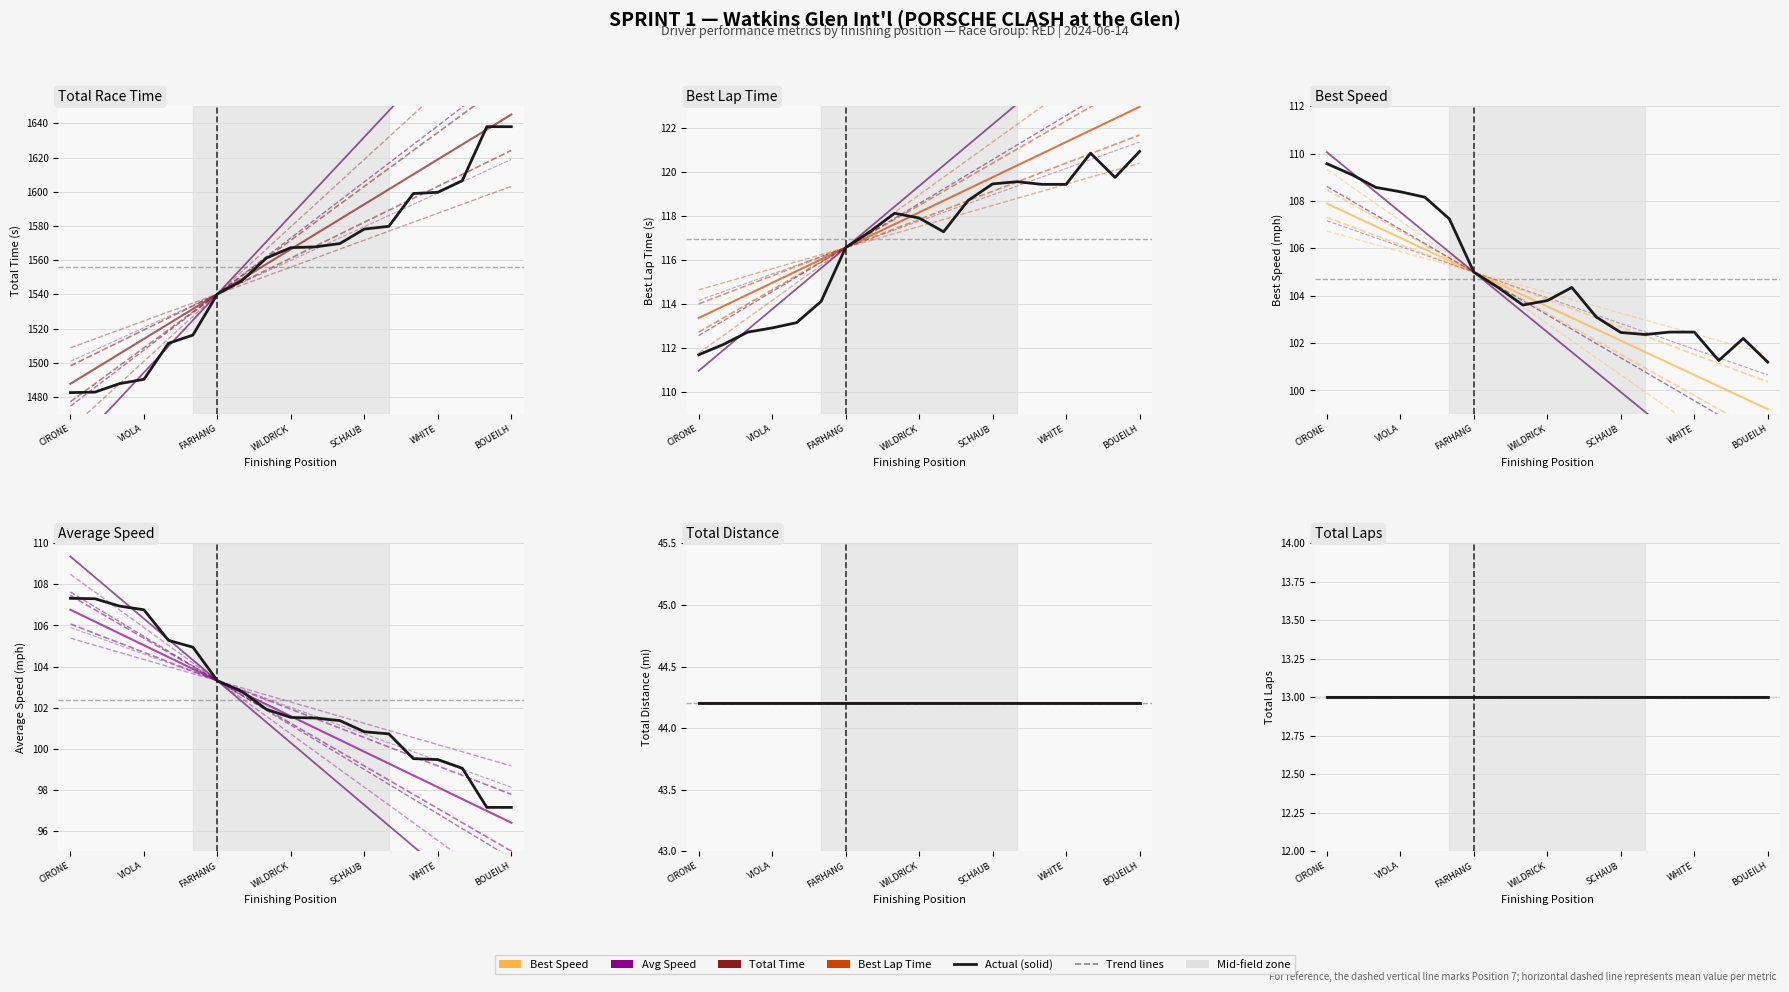

True or false: Total Laps has a value of 8.5 at FARHANG.

False